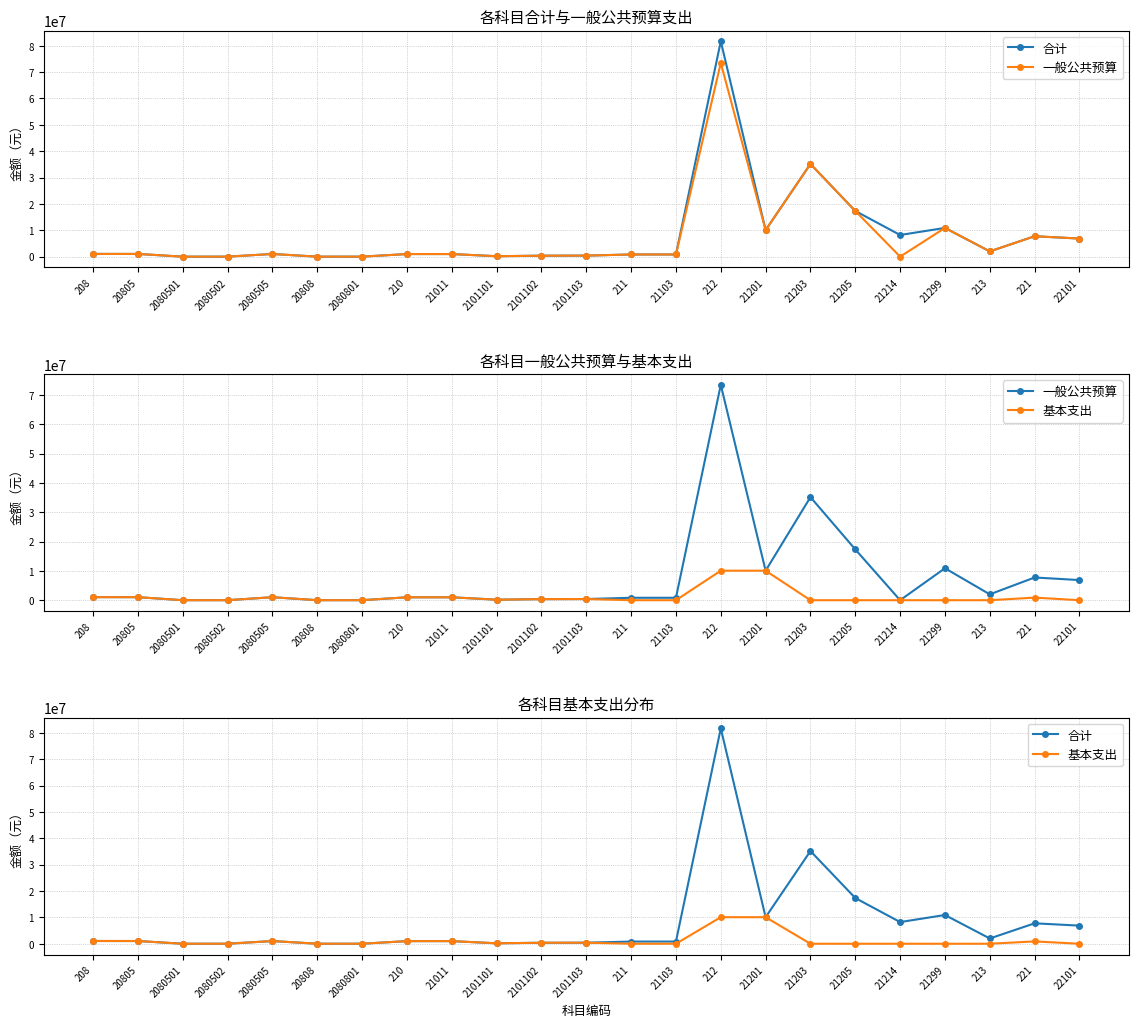

What value does the 合计 series have at 21201?

10069452.1